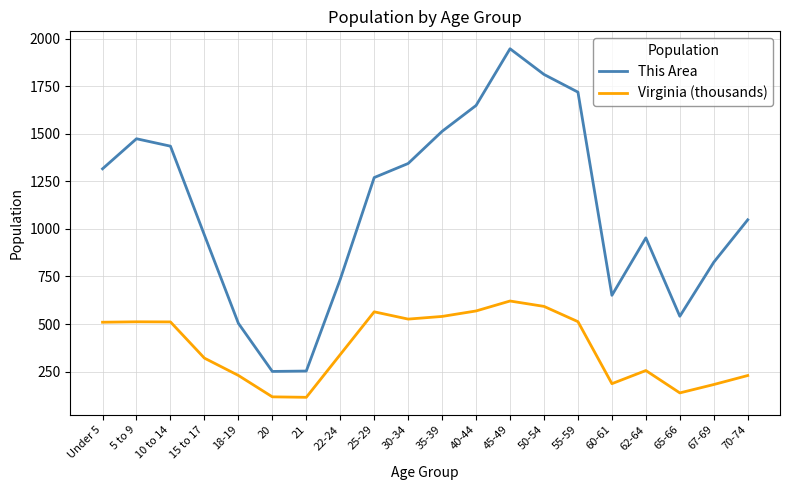

What is the highest value of the Virginia (thousands) series?

621.2